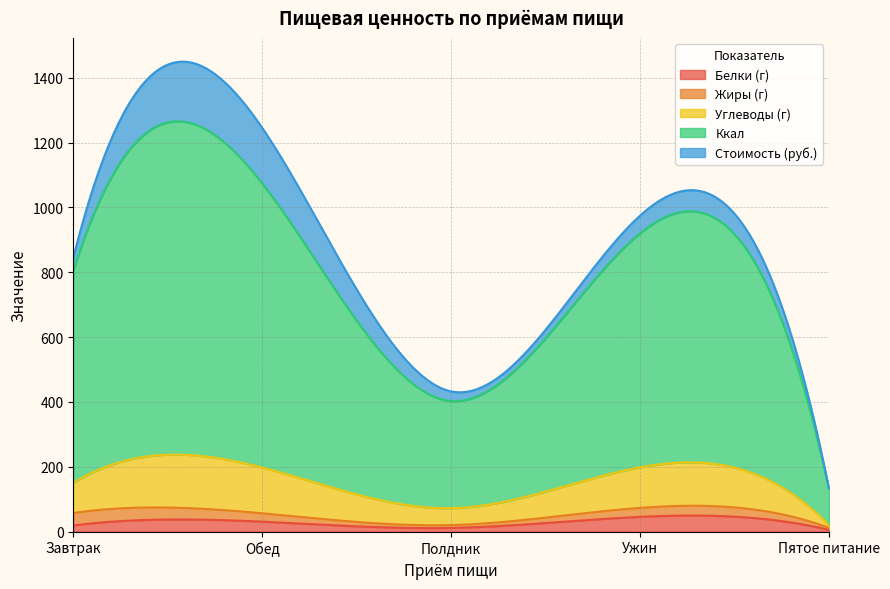

What is the difference between the maximum and minimum values in the Ккал series?

763.9